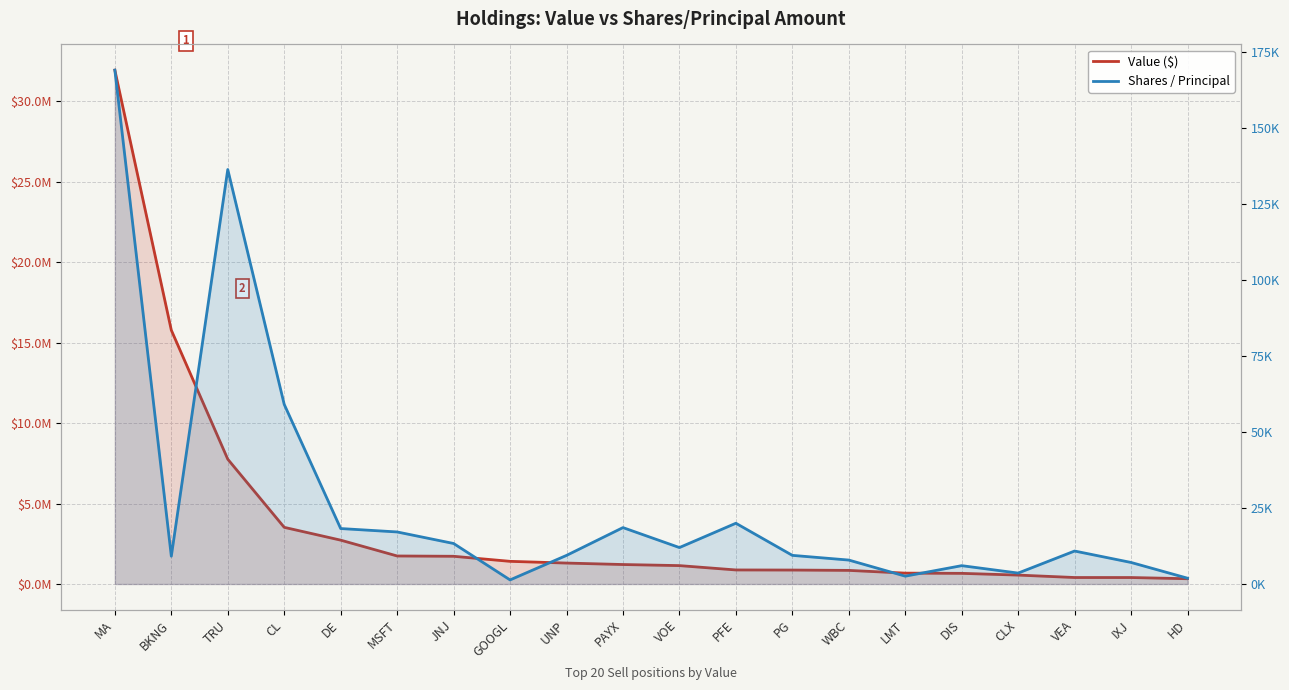

What is the difference between the Shares / Principal values at CLX and DE?

14664